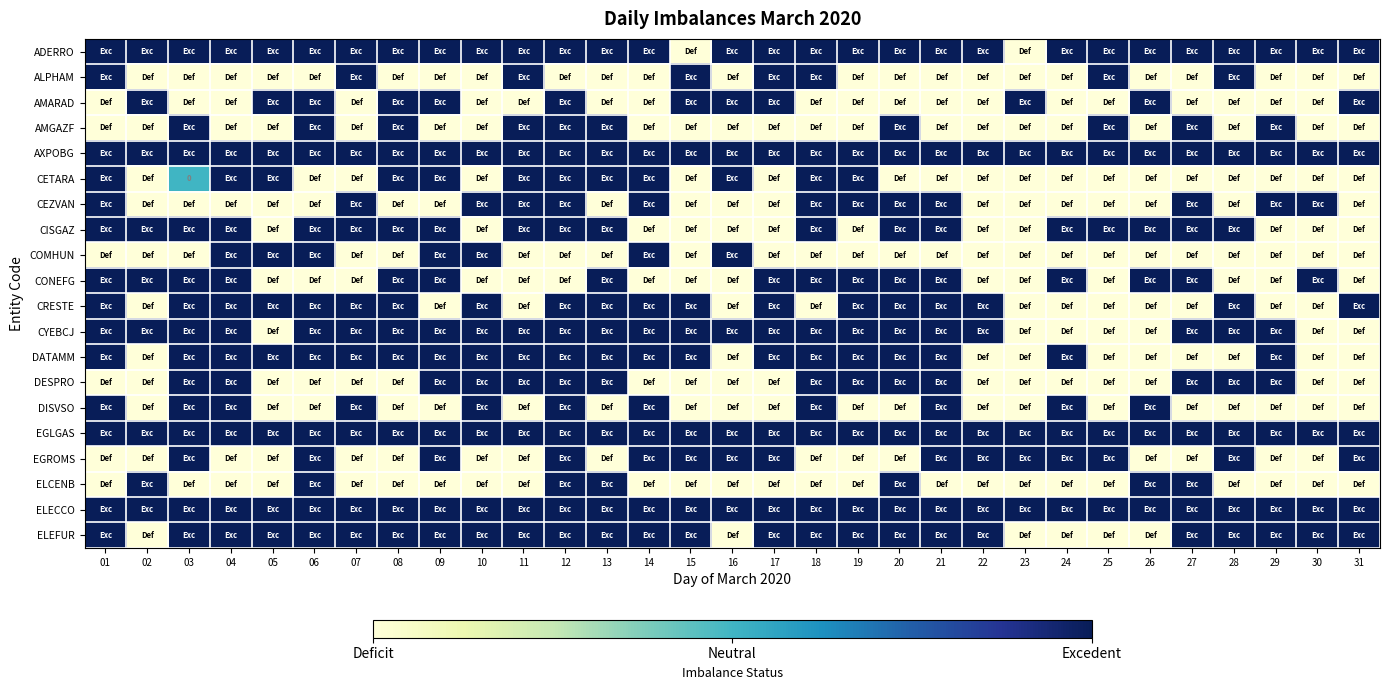

Count the number of categories in the chart.

31